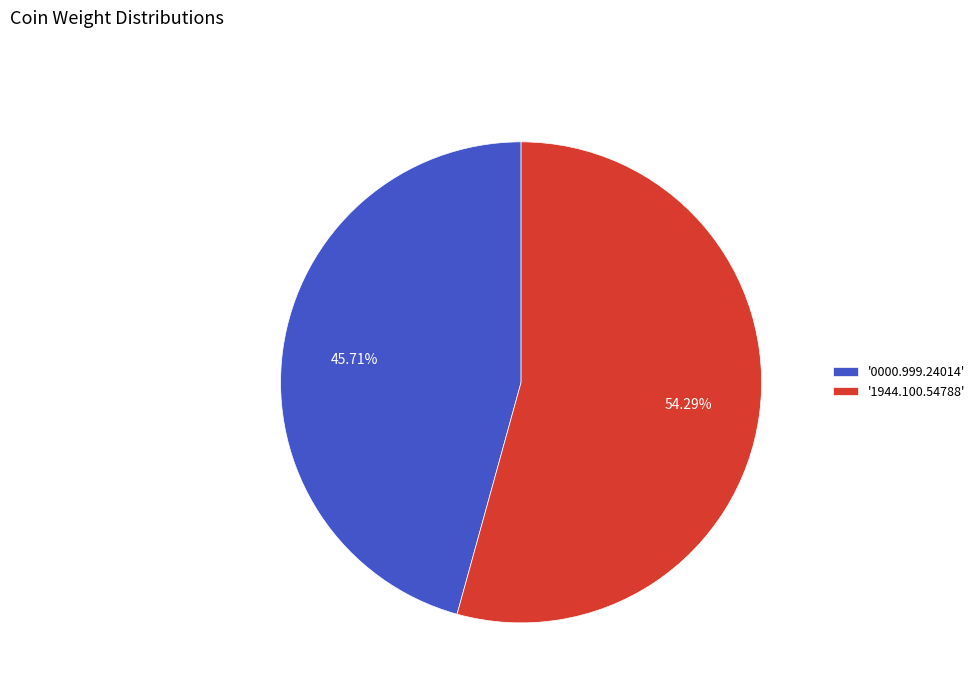

How many segments does this pie chart have?

2